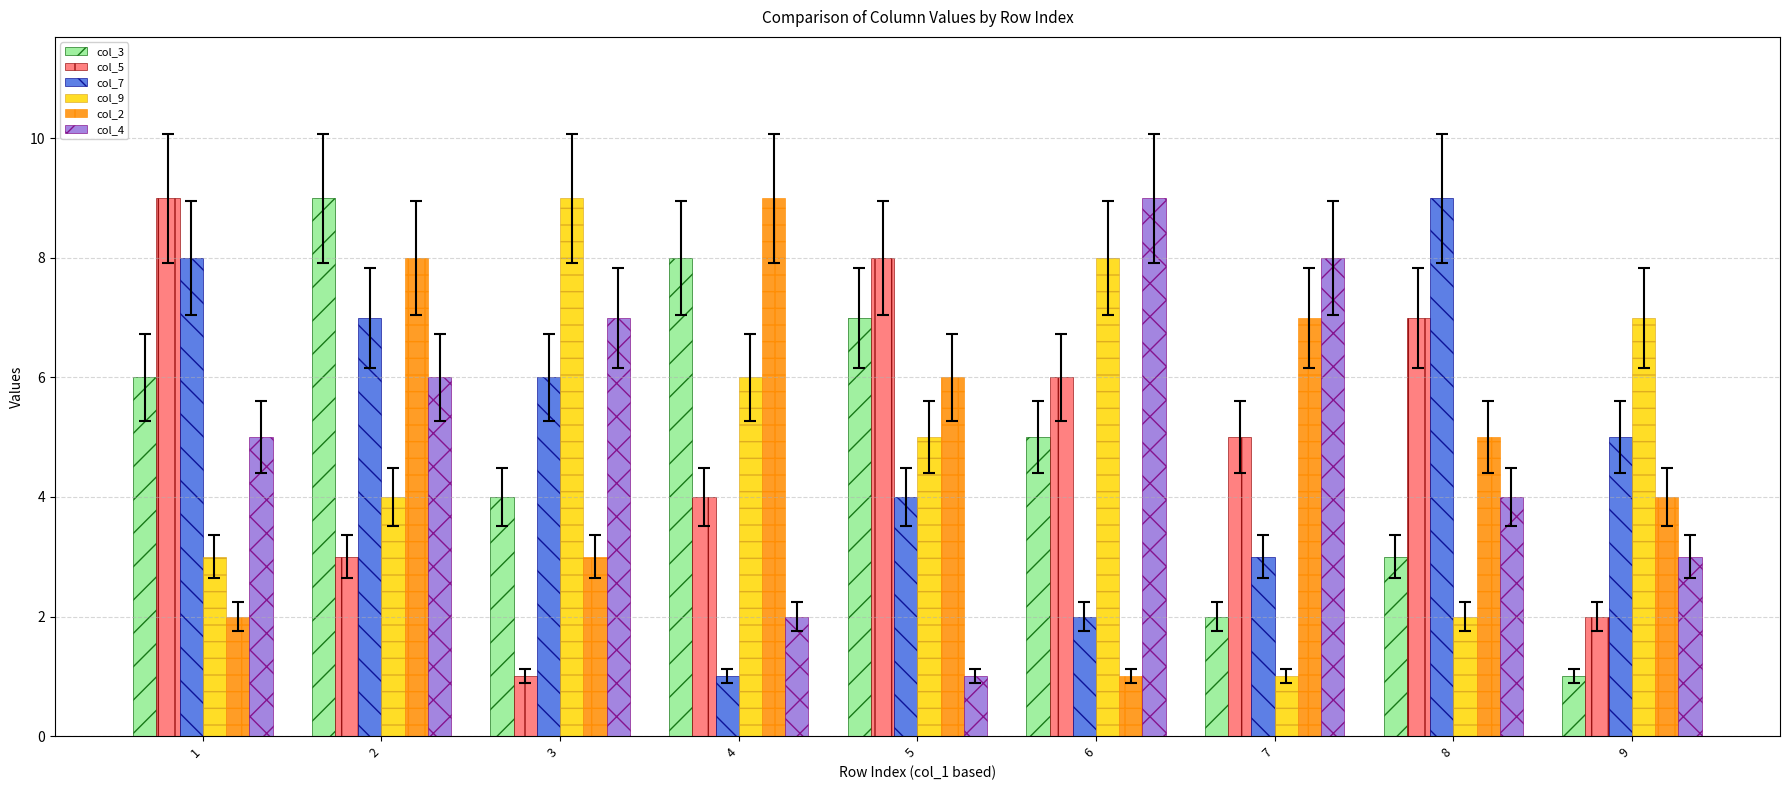

How many col_7 values are between 3 and 7?

5